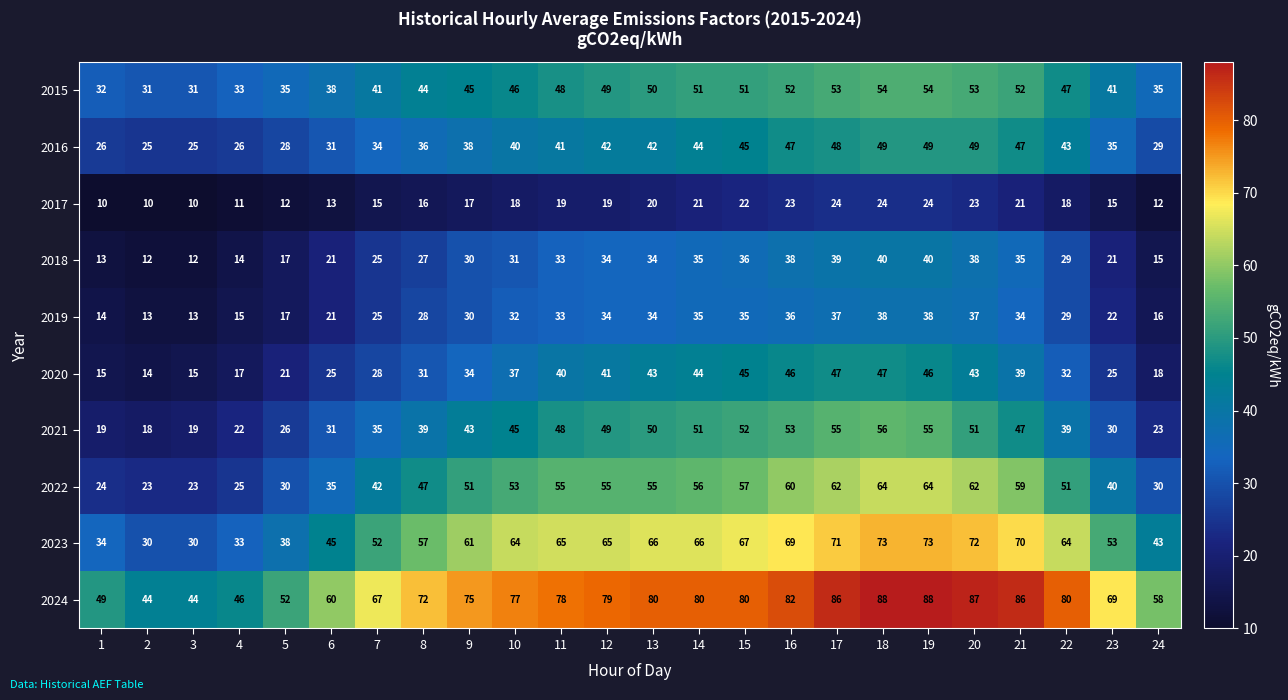

What is the greatest value displayed?

88